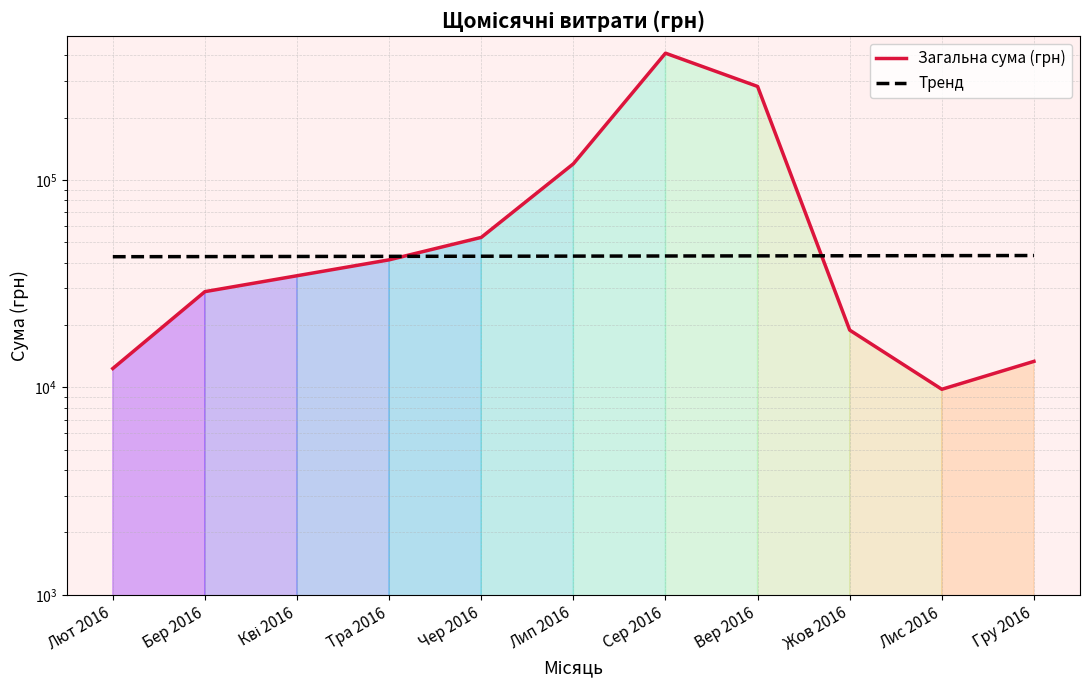

Reading left to right, list all the values displayed in this chart.

Загальна сума (грн): 12340.0	28970.0	34560.0	41230.0	52890.0	119726.4	408626.6	282495.1	18900.0	9800.0	13360.0
Тренд: 42685.4	42741.7	42798.0	42854.4	42910.8	42967.3	43023.9	43080.6	43137.4	43194.2	43251.1